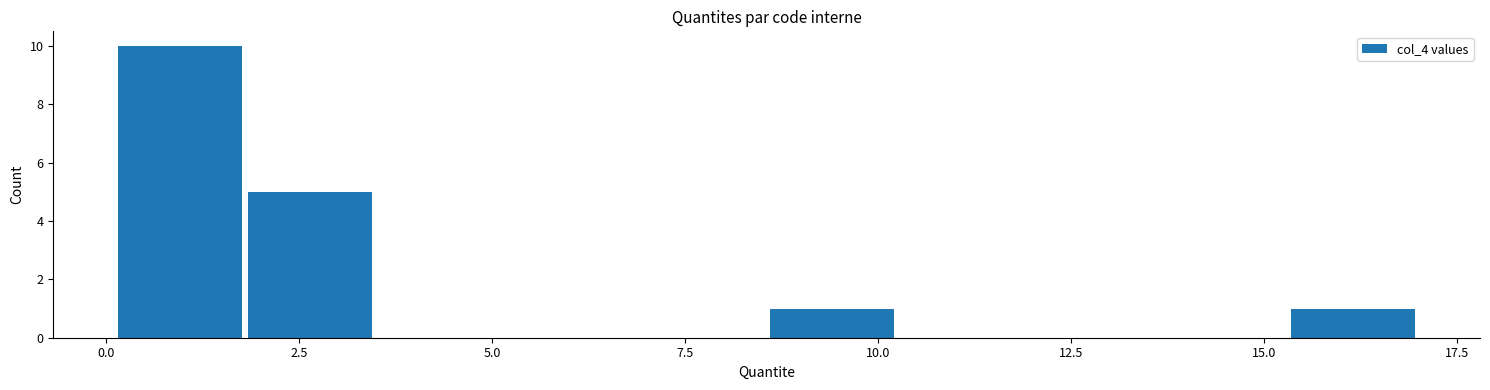

Read against the x-axis, roughly where is the centre of the tallest bar?

1.0